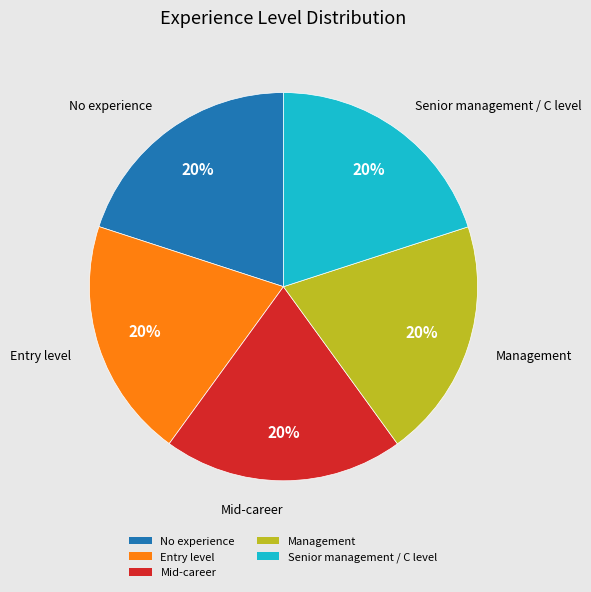

To the nearest percent, what percentage of the pie is Mid-career?

20%